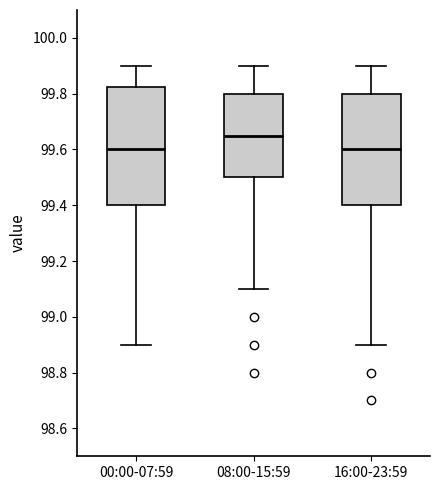

Reading left to right, transcribe this box plot: for each box, give where its median line is, the range the box spans, and where its two whiskers end, as read against the y-axis. The values are not printed on the chart, so give them approximately, as read against the axis.

00:00-07:59: median 99.60, box 99.40 to 99.82, whiskers 98.90 to 99.90
08:00-15:59: median 99.66, box 99.50 to 99.80, whiskers 99.10 to 99.90
16:00-23:59: median 99.60, box 99.40 to 99.80, whiskers 98.90 to 99.90